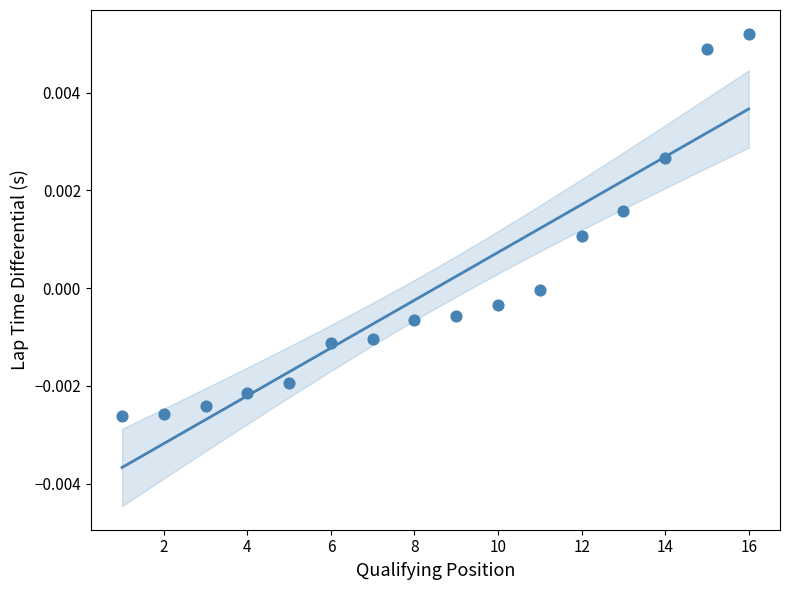

What is the range of X values (max minus min)?

15.0